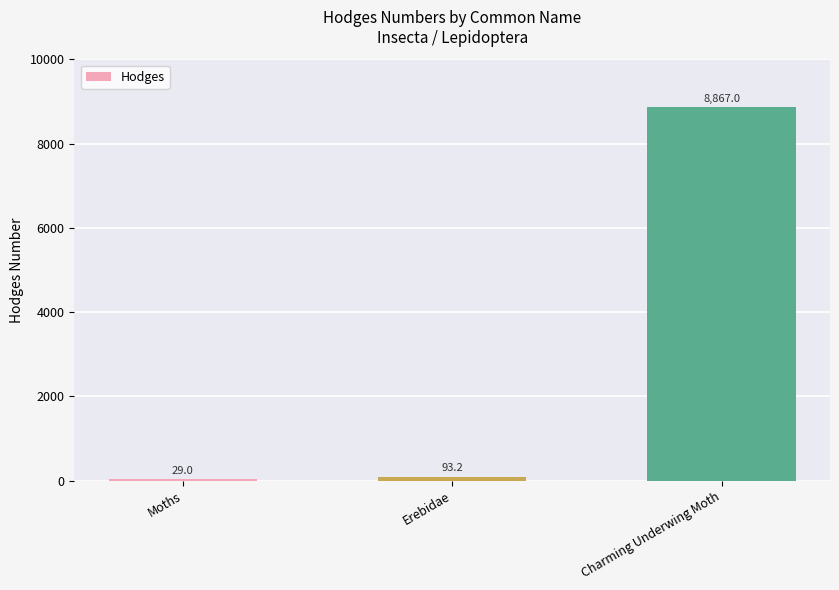

Are the bars horizontal?

No